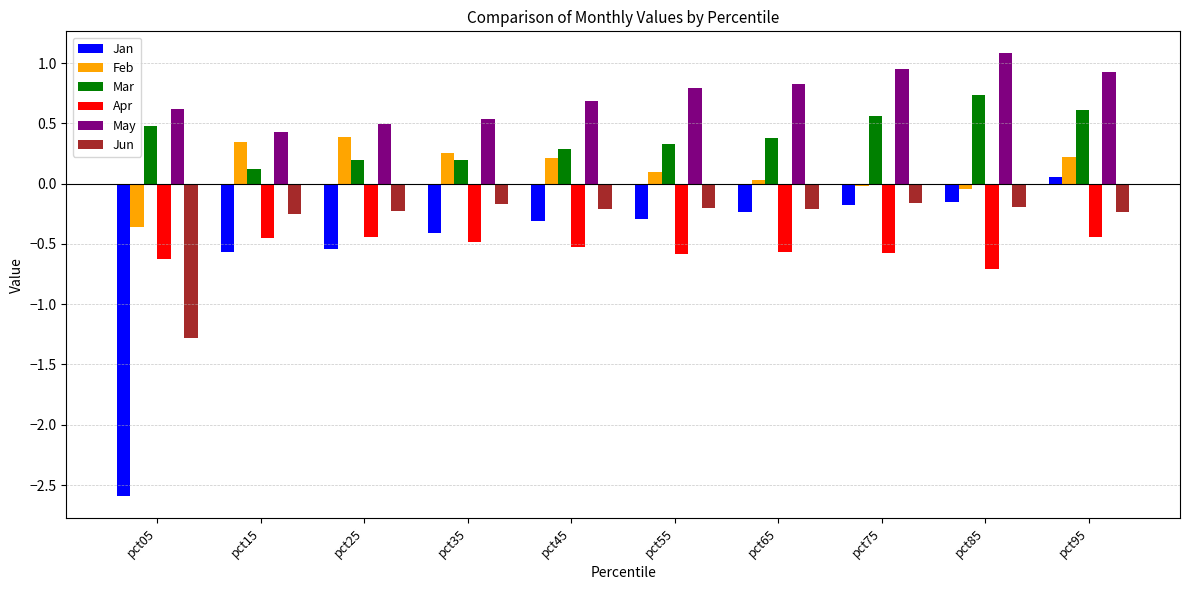

How many bars are there in each group?

6